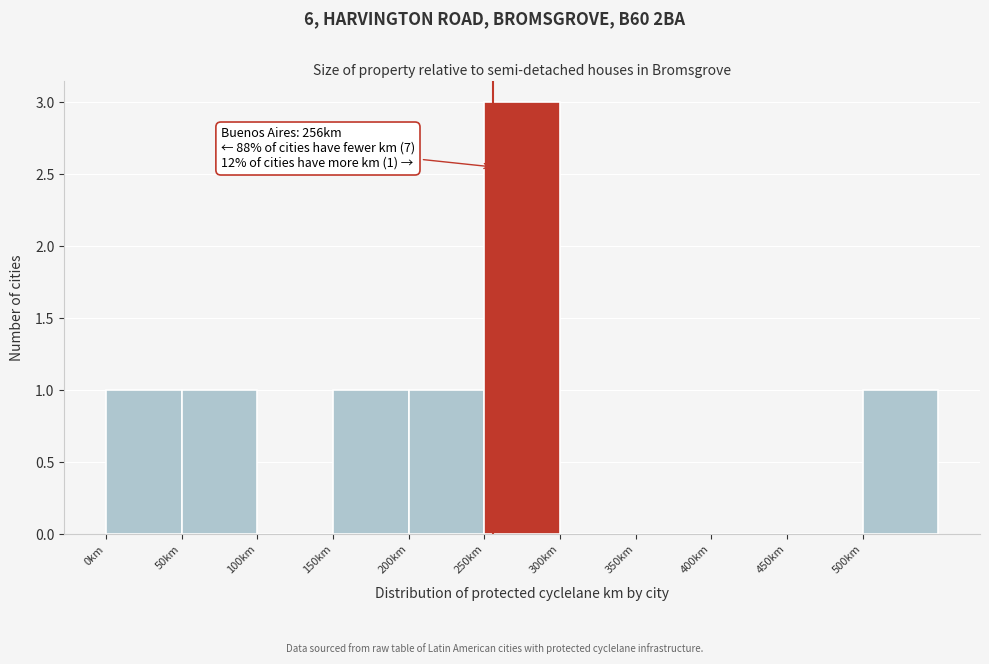

Over which range of the x-axis is the bar tallest?

250 to 300